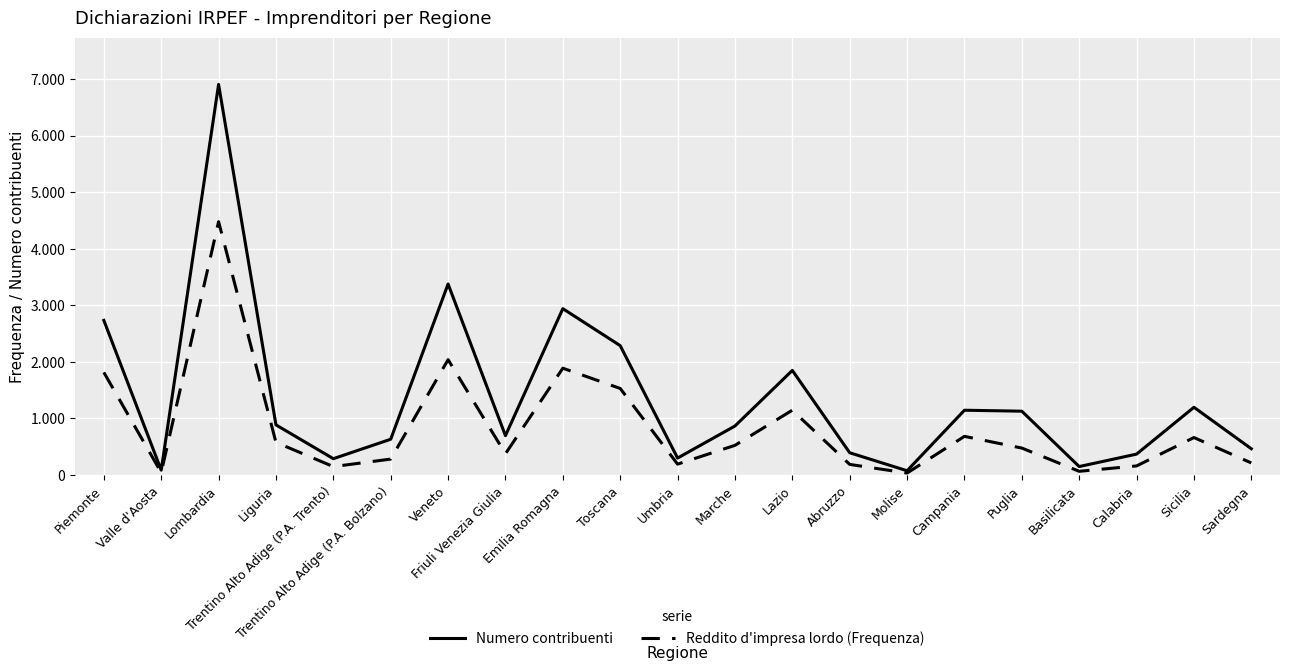

At which label is Numero contribuenti closest to 3490?

Veneto